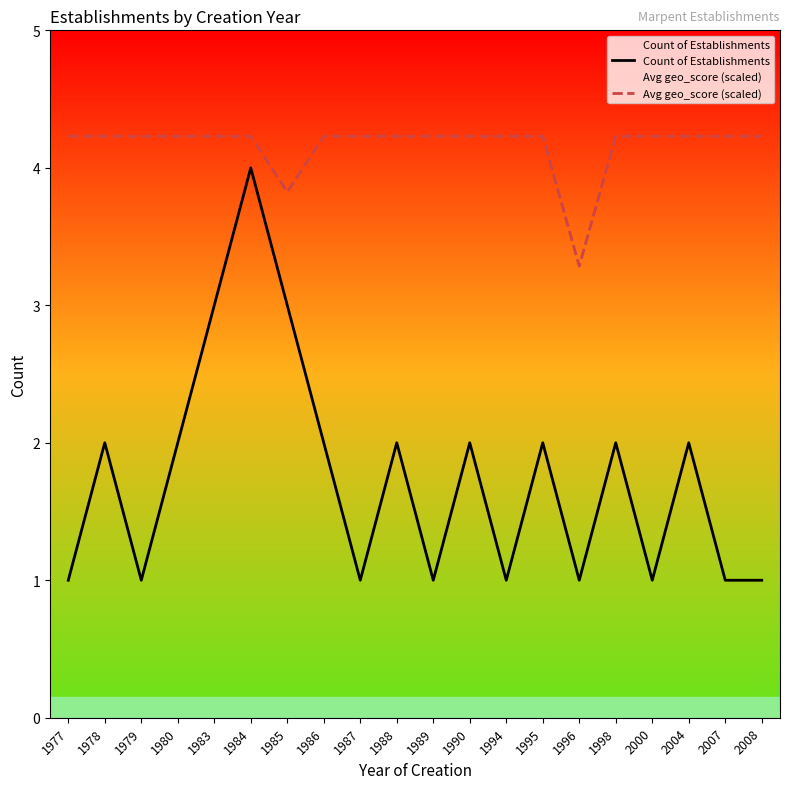

At which label does Avg geo_score (scaled) first exceed 4?

1977